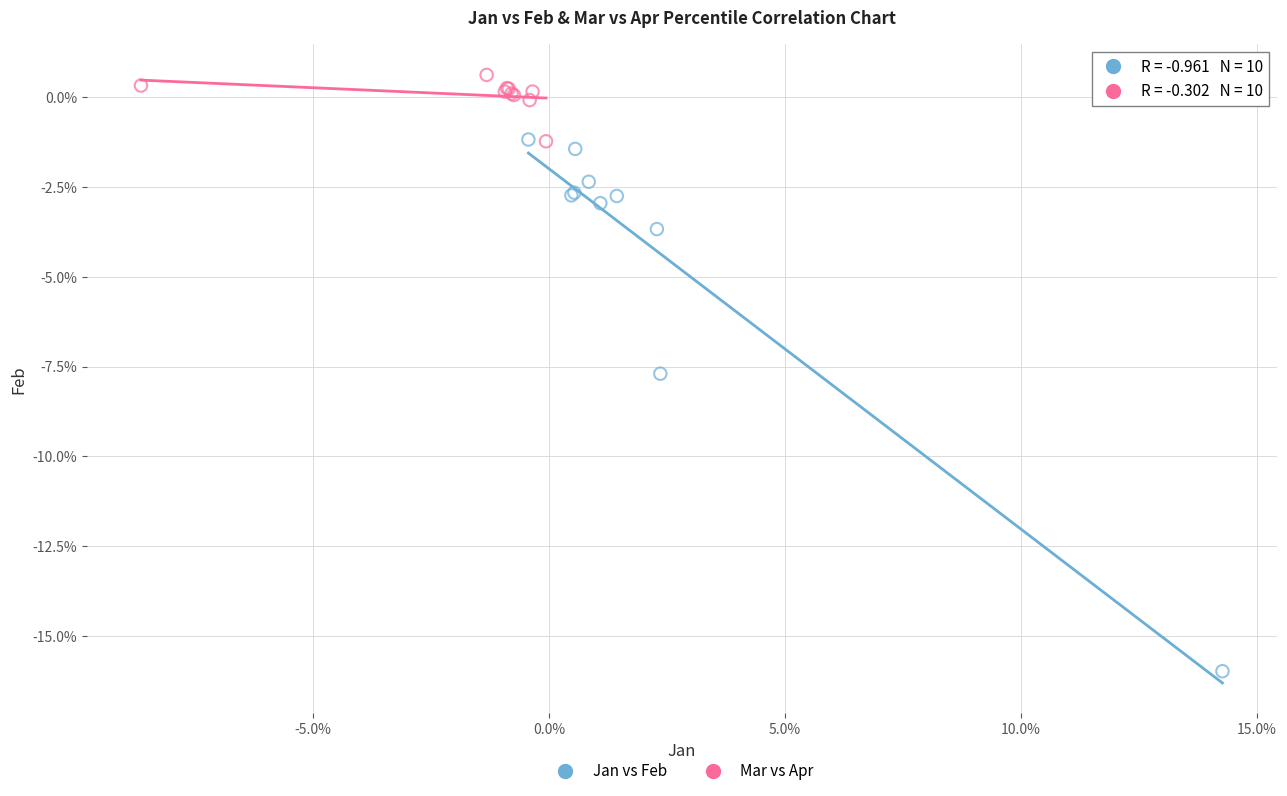

Which series reaches the minimum Y coordinate?

Jan vs Feb